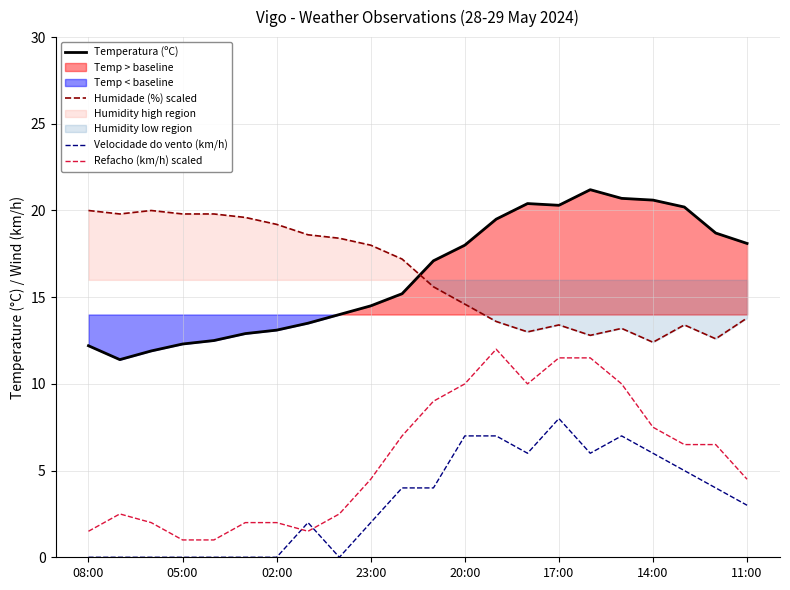

What is the sum of all Refacho (km/h) scaled values?

126.5